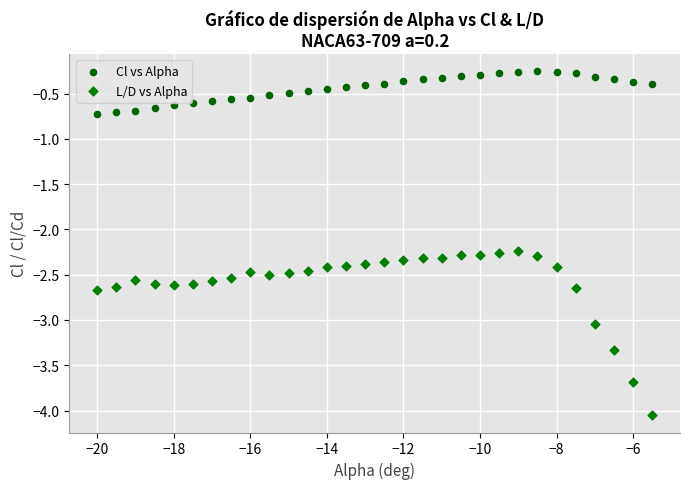

Which series reaches the minimum Y coordinate?

L/D vs Alpha